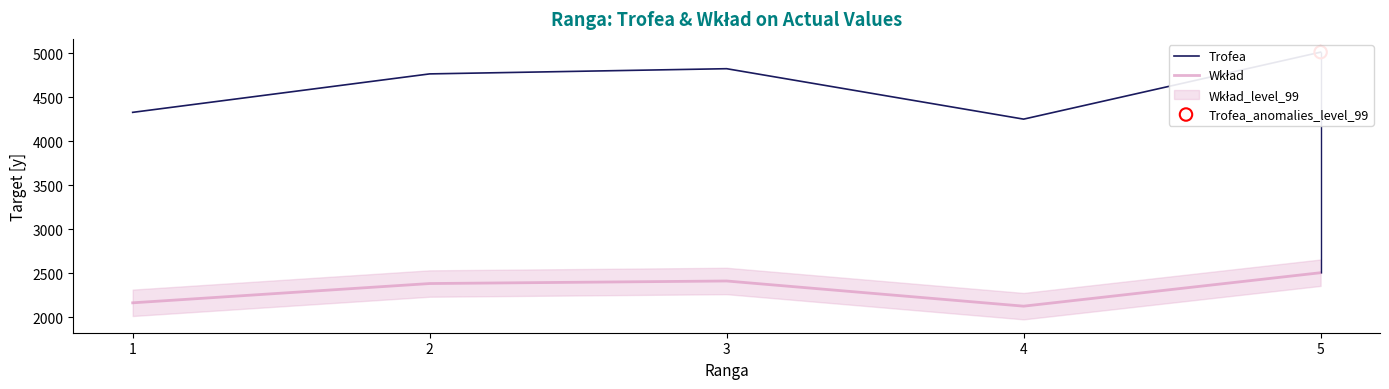

Which series contains the highest Y value?

Trofea